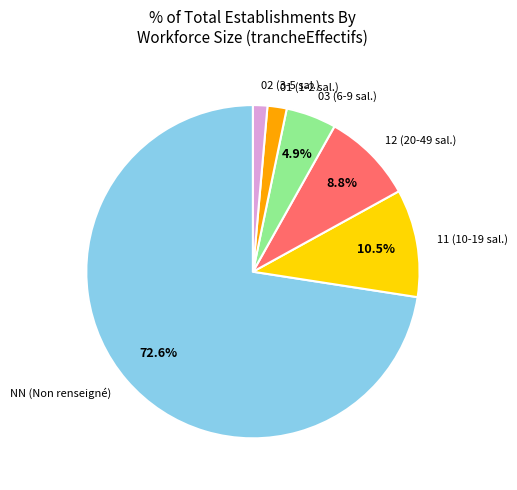

To the nearest percent, what is the average slice percentage?

17%